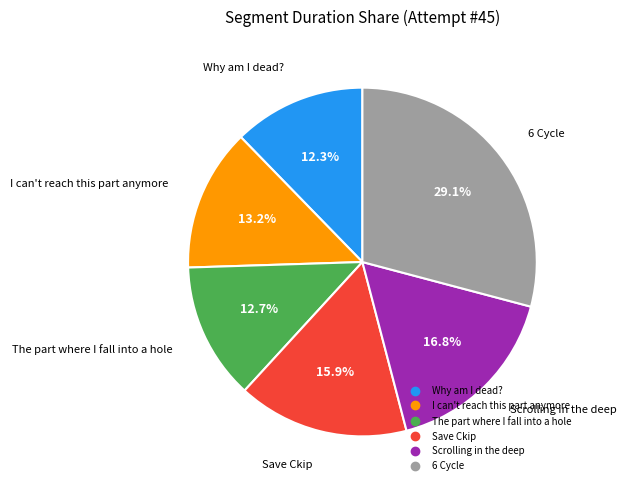

Approximately how many times larger is the value at Why am I dead? compared to Save Ckip?

0.8